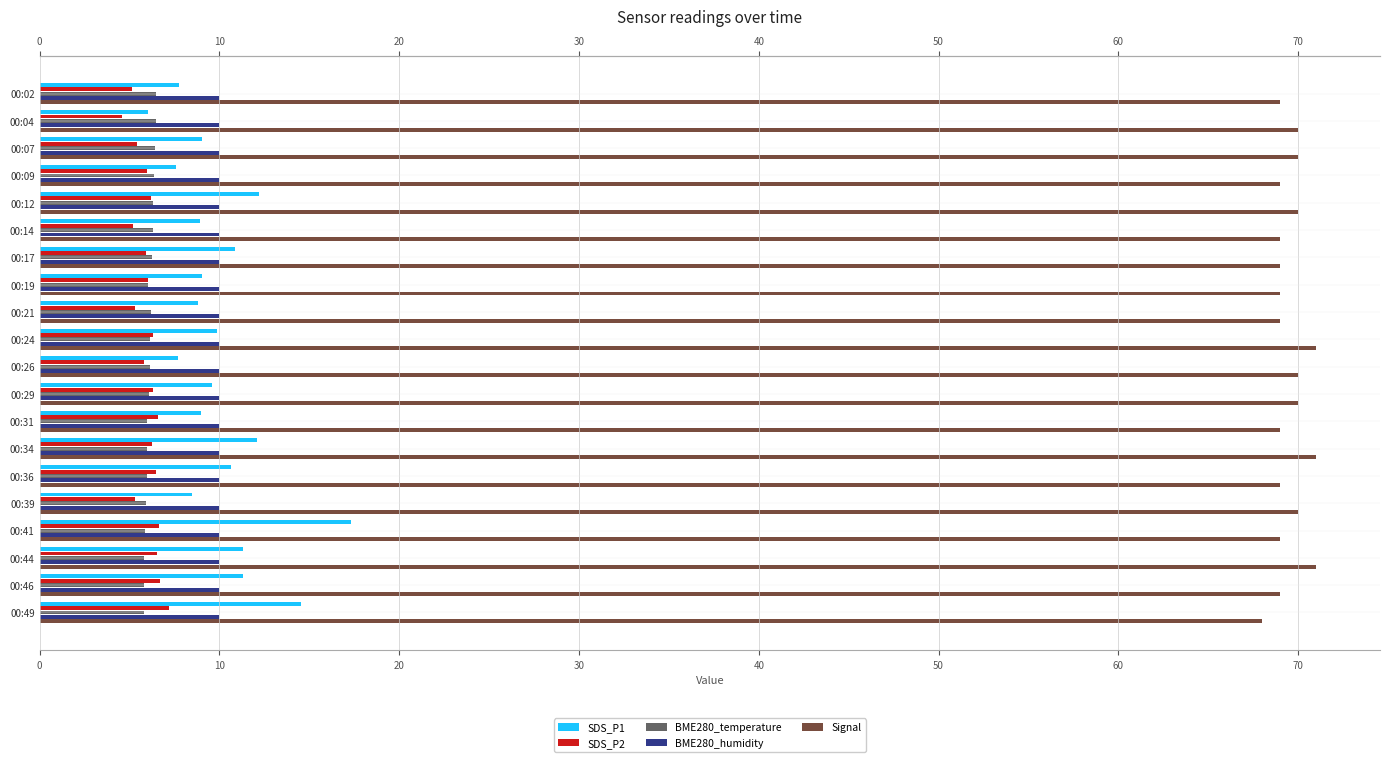

Which series has the largest total across all categories?

Signal